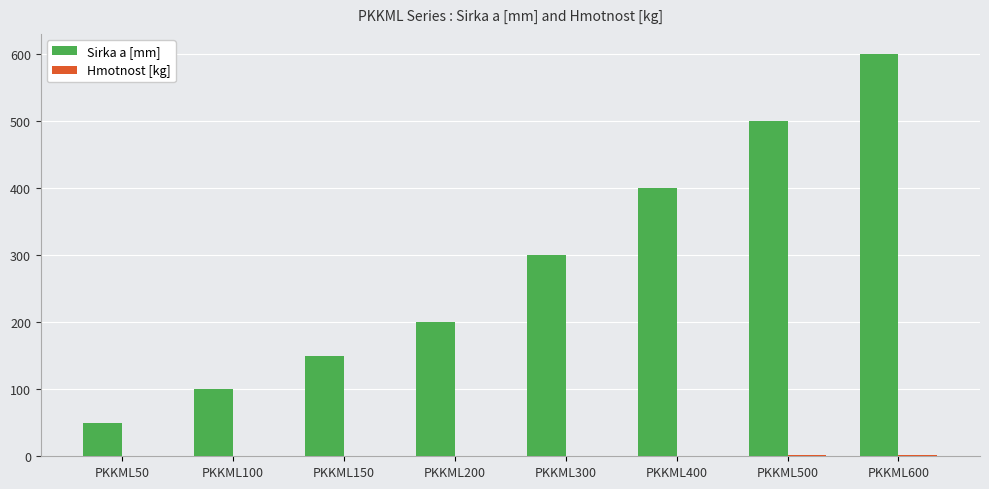

Are the bars grouped side by side (vs. stacked)?

Yes